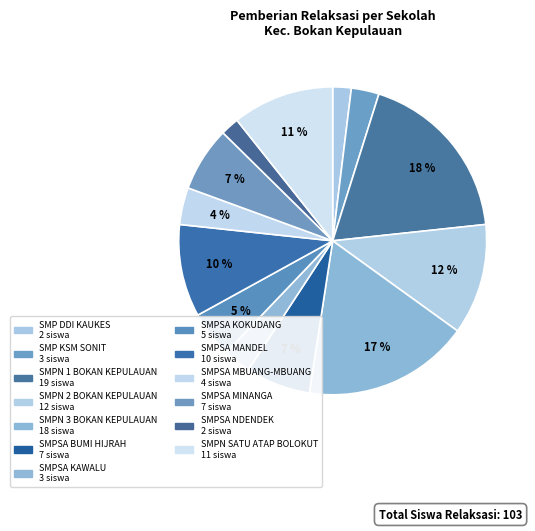

What is the largest slice in the pie chart?

SMP NEGERI 1 BOKAN KEPULAUAN